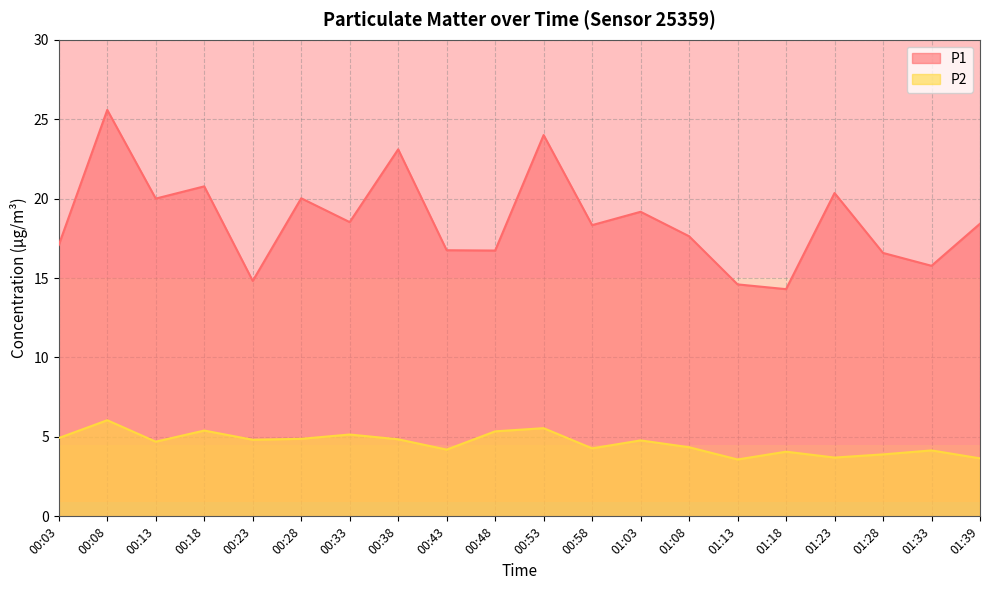

What are all the series names shown in the legend?

P1, P2